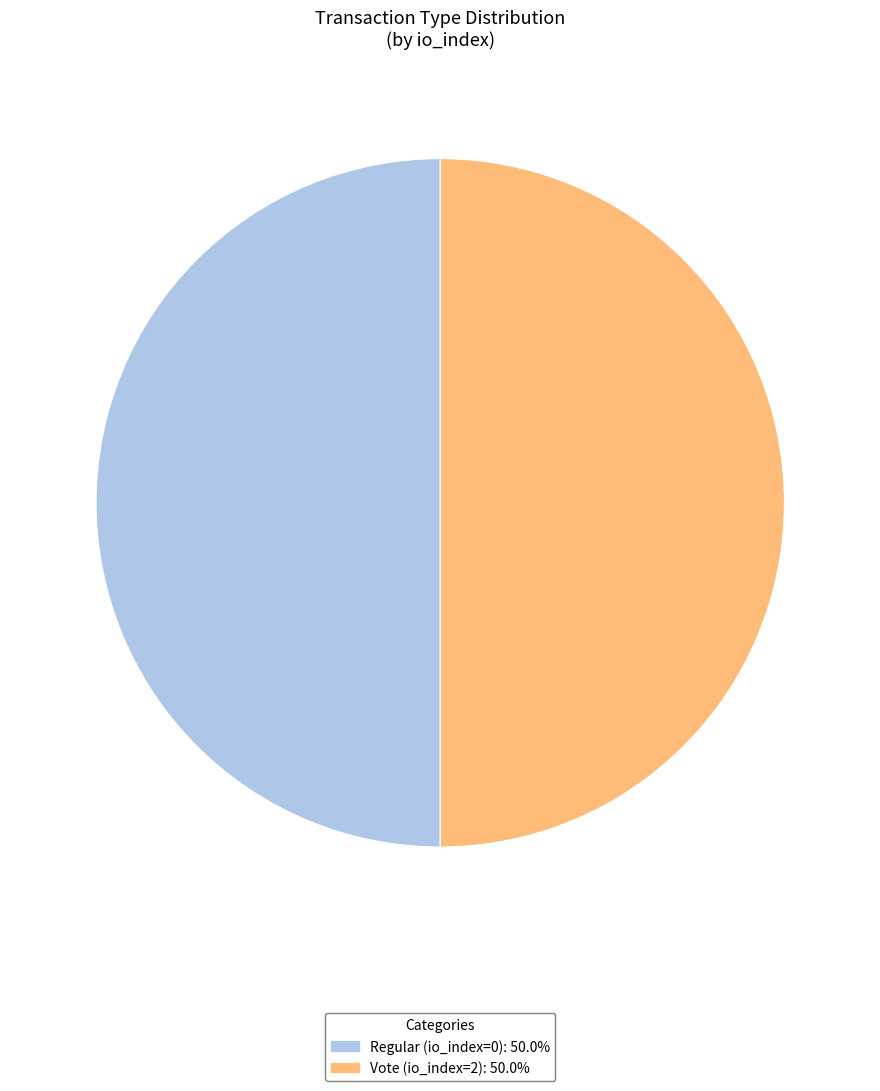

Approximately how many times larger is the value at Regular (io_index=0): 50.0% compared to Vote (io_index=2): 50.0%?

1.0